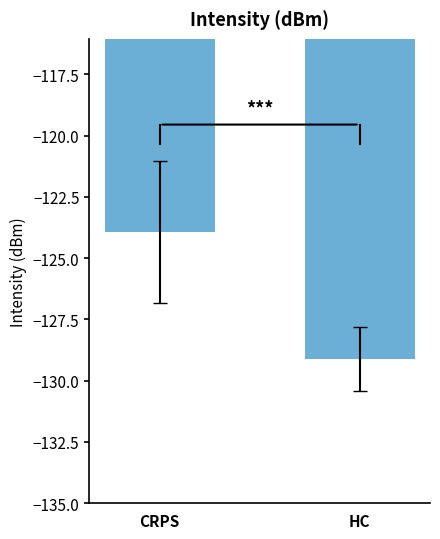

What is the label of the 2nd bar from the left?

HC